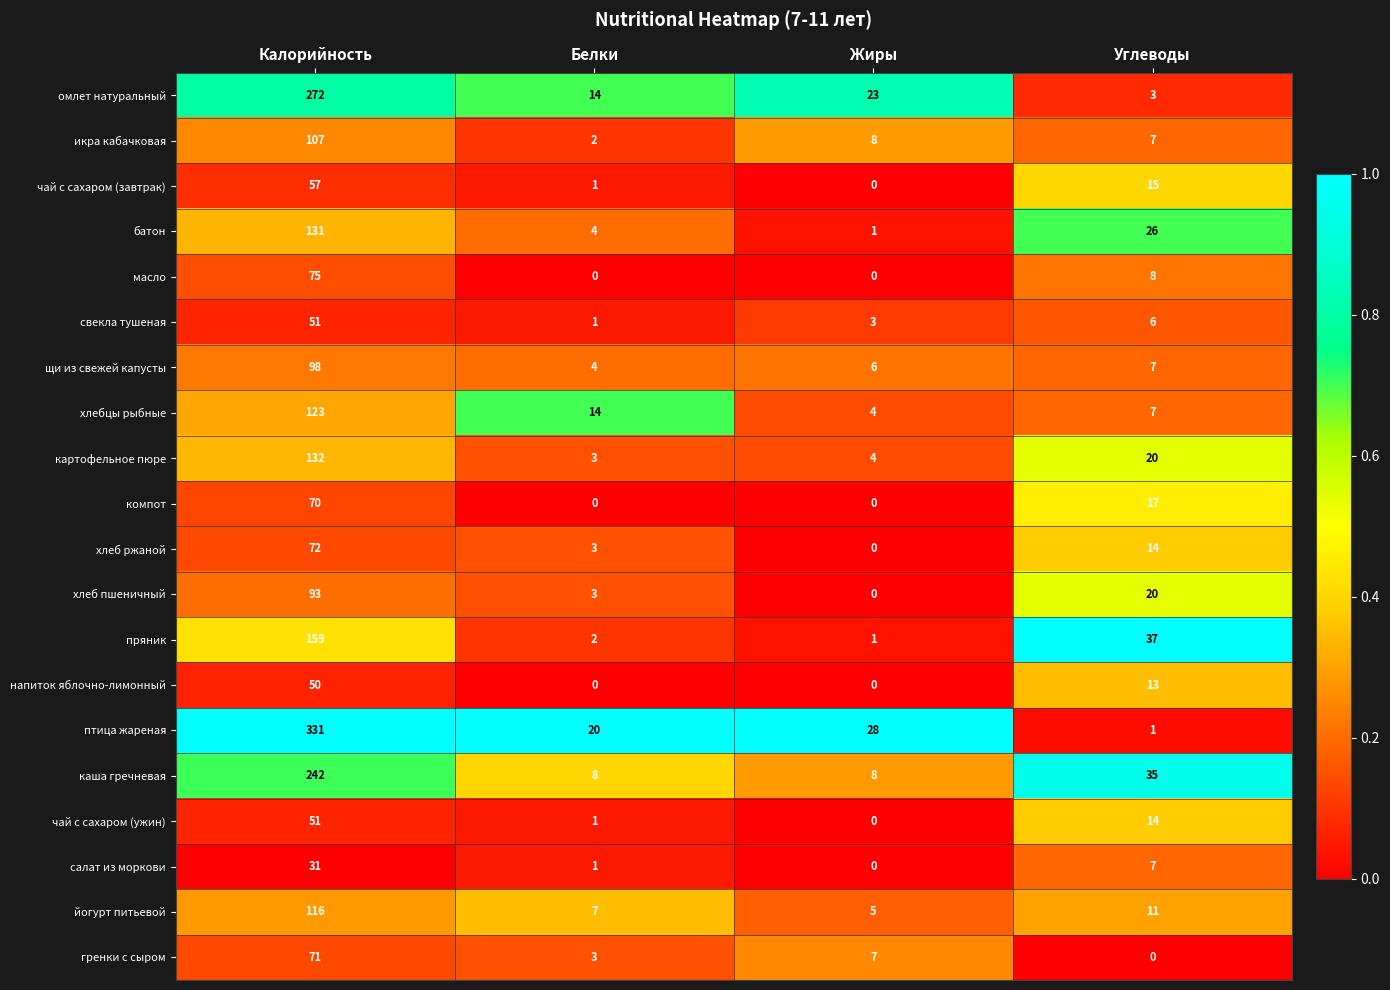

True or false: батон has a value of 131 at Калорийность.

True